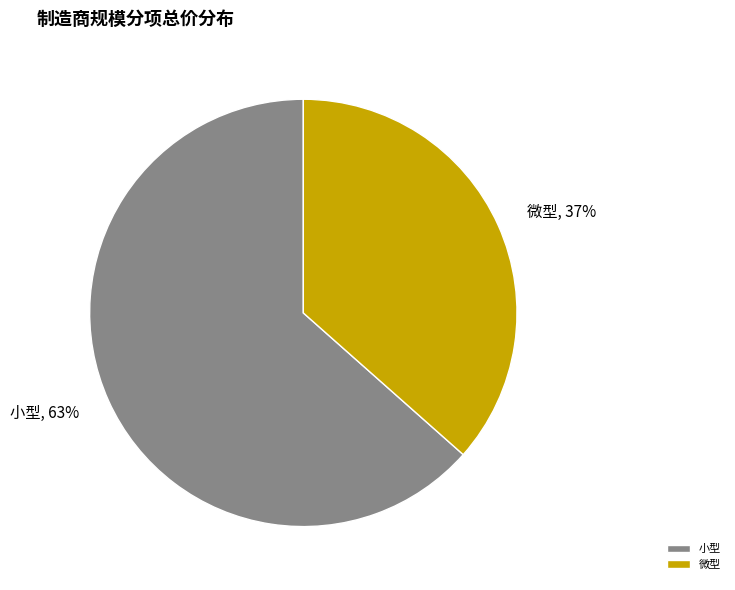

Which has a higher value, 微型 or 小型?

小型